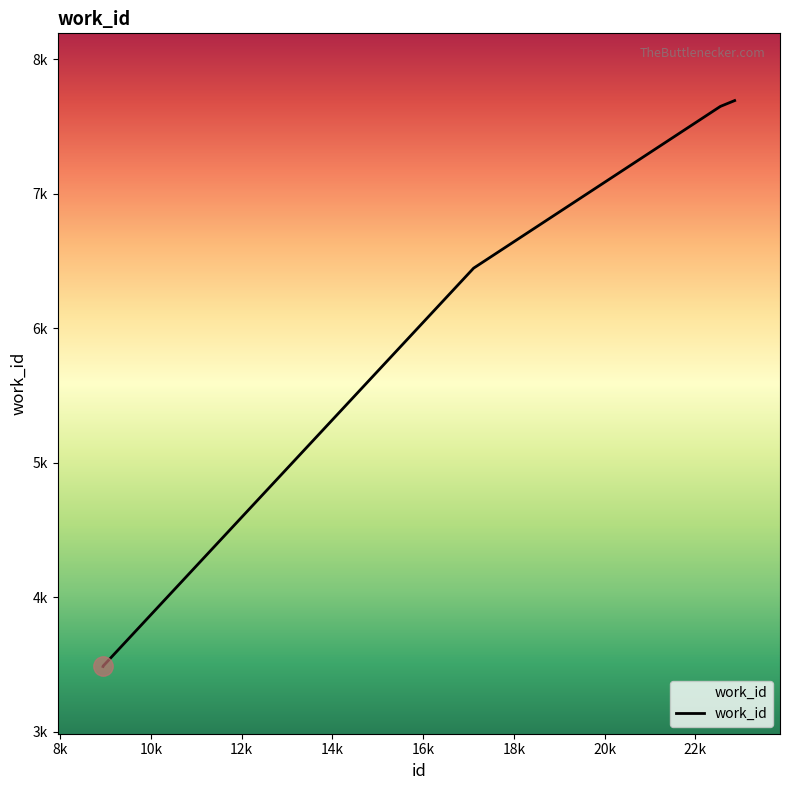

Rank the categories by value from highest to lowest.

22869, 22556, 22557, 17113, 8945, 8944, 8942, 8943, 8941, 8940